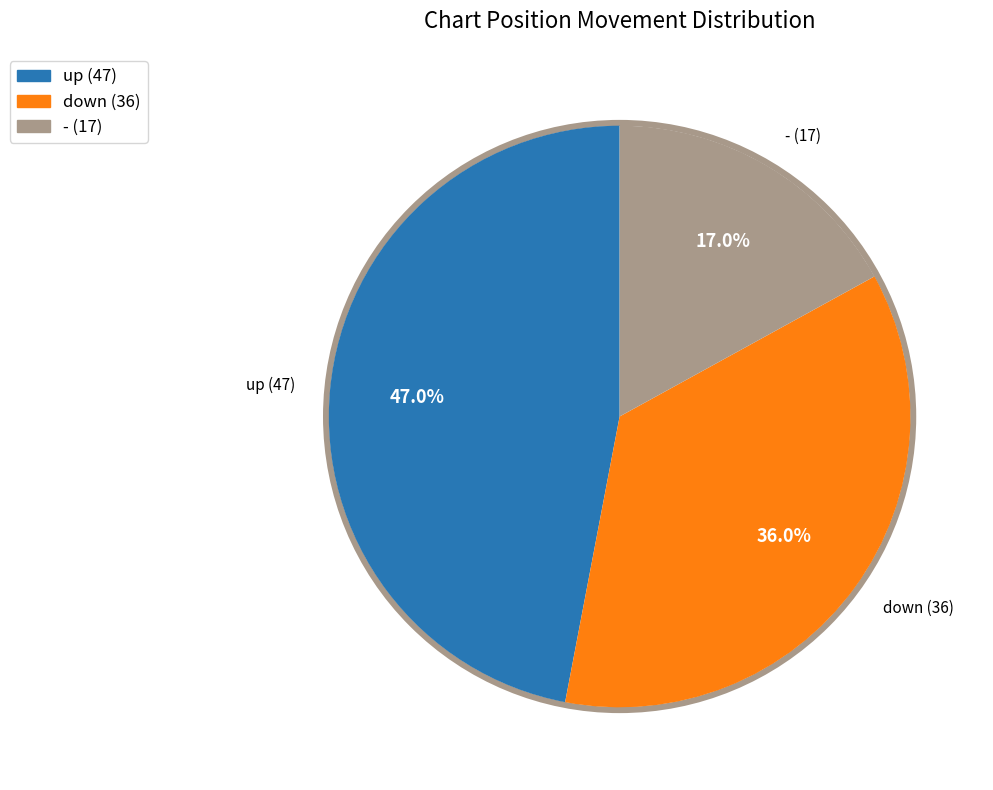

Rank the categories by value from highest to lowest.

up, down, -